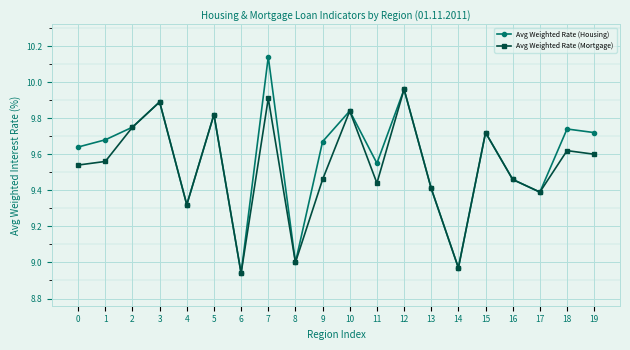

Which category has the highest value in the Avg Weighted Rate (Housing) series?

7